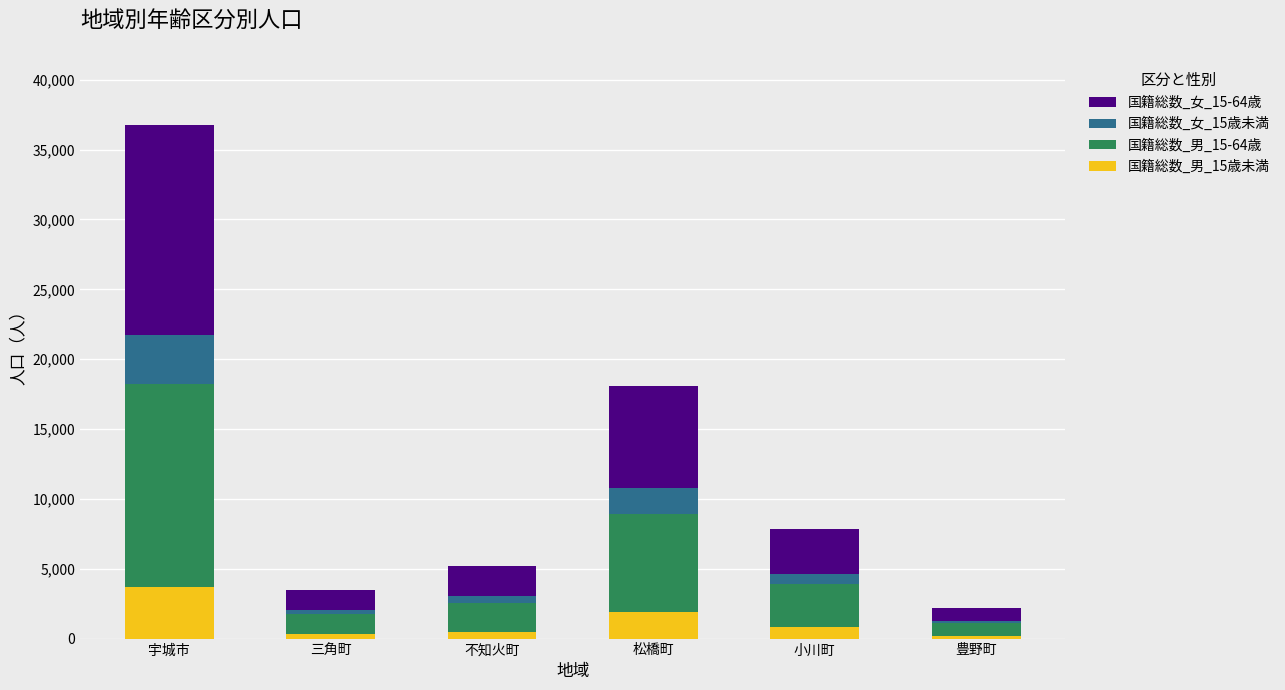

How many values in the 国籍総数_男_15歳未満 series are below 838?

3